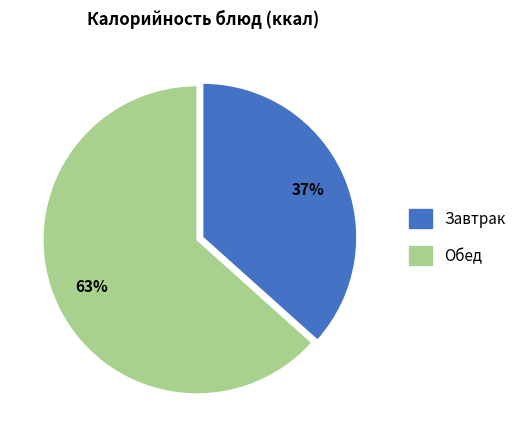

Is there any slice that represents more than half of the pie?

Yes